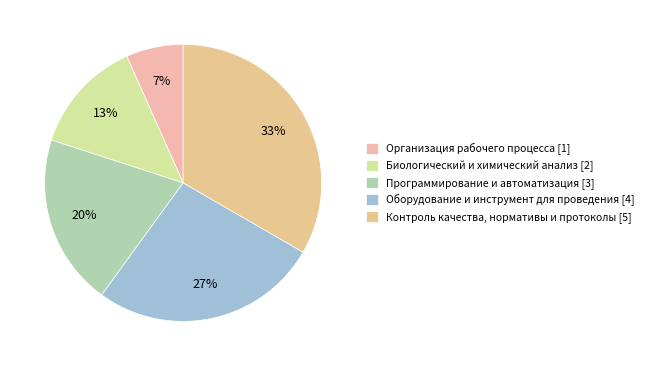

Which slice is the smallest?

Организация рабочего процесса